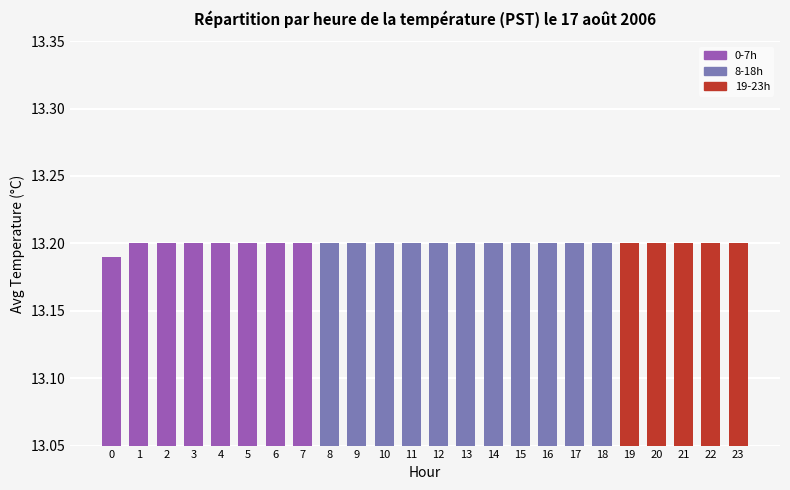

What is the sum of the values at 11 and 16?

26.4